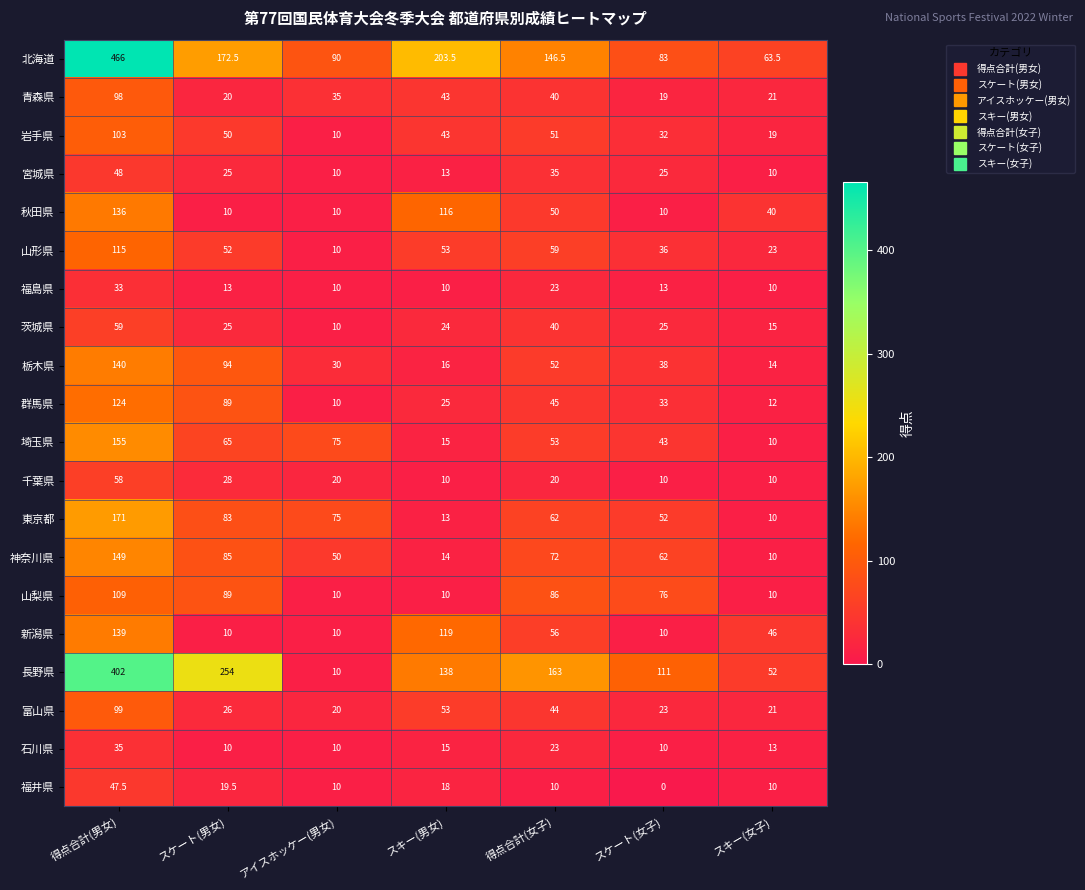

At which category does the chart reach its minimum across all series?

スケート(女子)